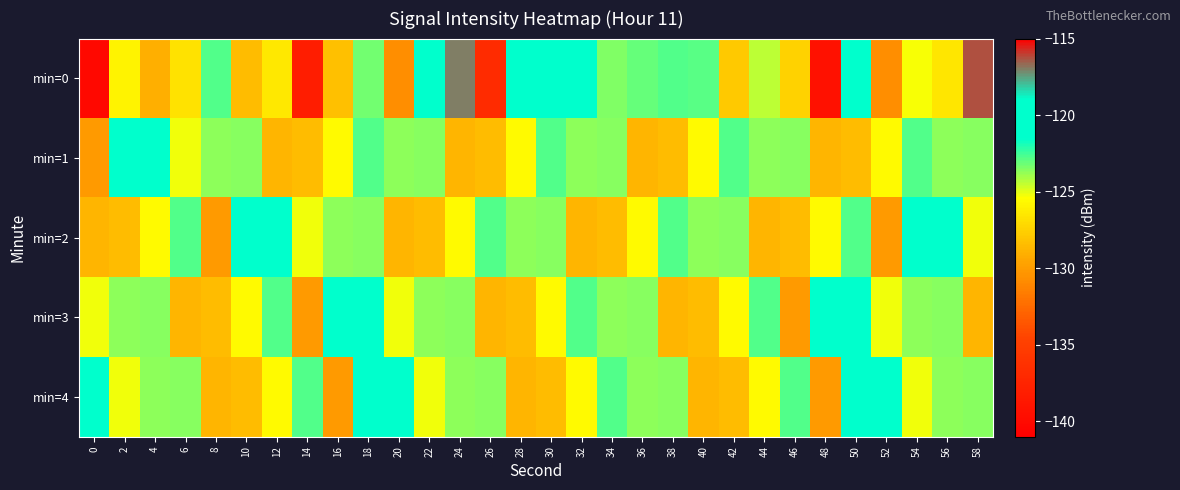

Which has a higher value, 4 or 52?

4